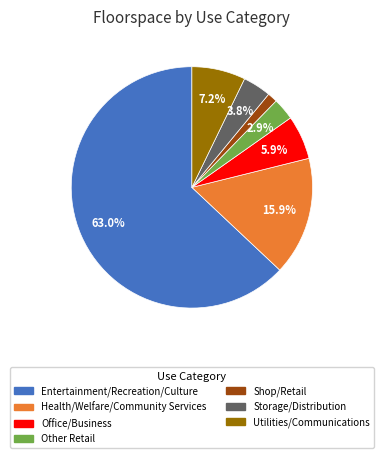

Is there any slice that represents more than half of the pie?

Yes